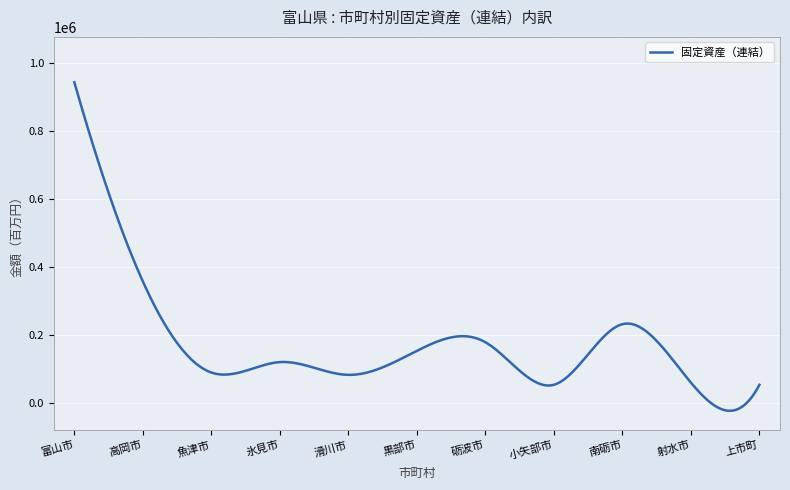

What is the maximum value shown in the chart?

942854.0